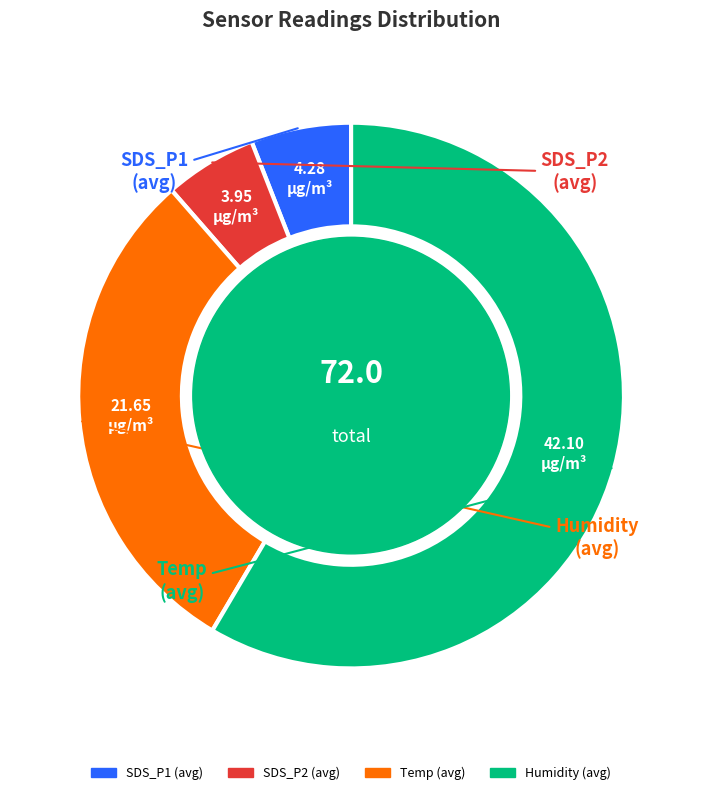

How many segments does this pie chart have?

4